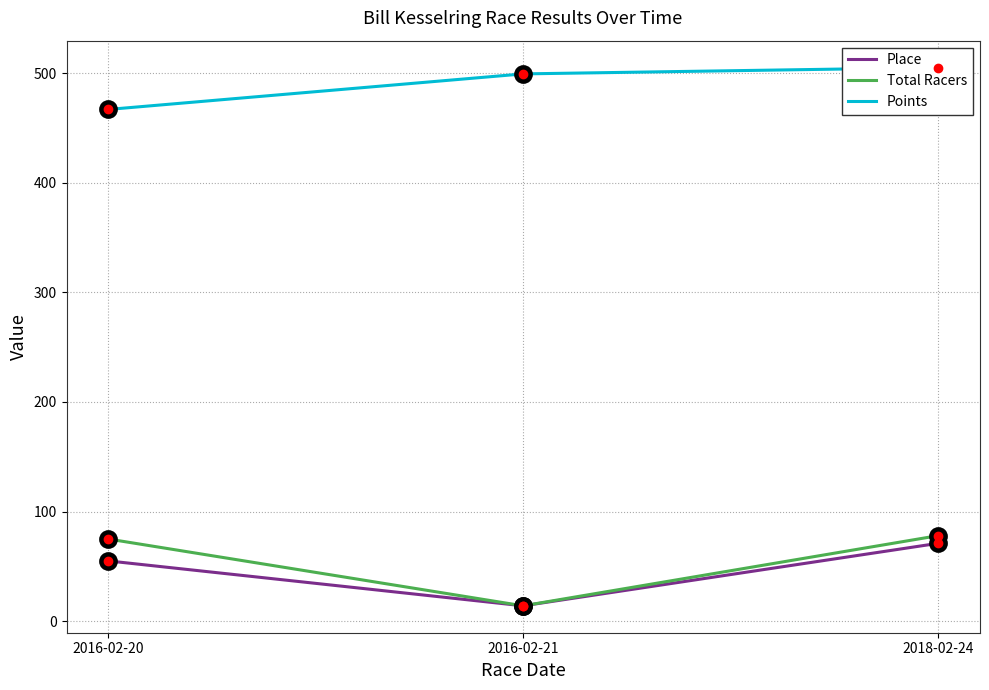

Reading left to right, extract all data points from this chart.

Place: 55.0	14.0	71.0
Total Racers: 75.0	14.0	78.0
Points: 466.9	499.3	505.1